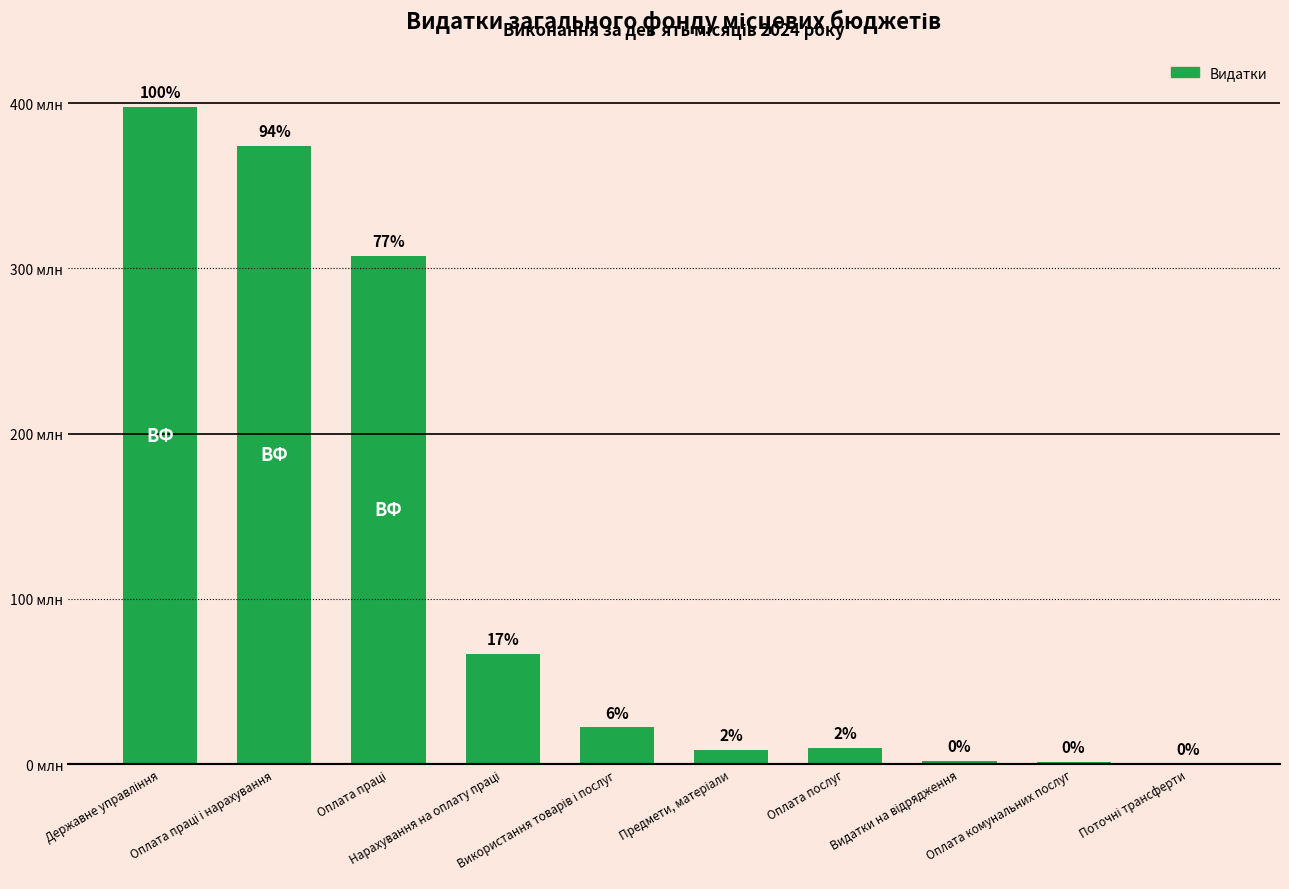

What is the value of the 7th bar from the left?

9895114.0